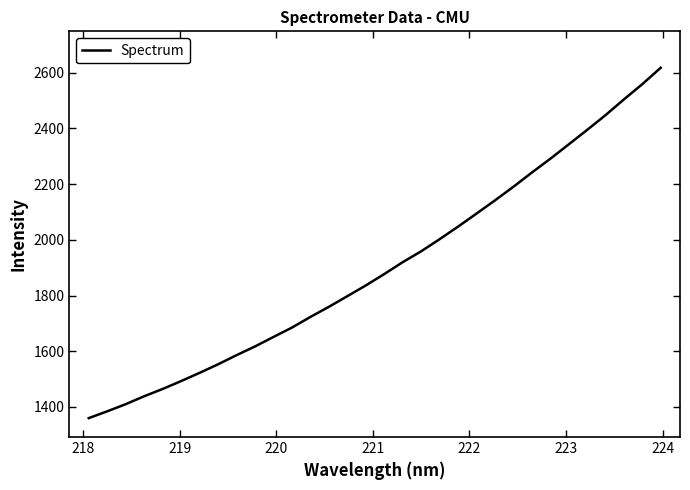

Reading left to right, list all the values displayed in this chart.

1359.8	1384.2	1409.8	1438.3	1464.5	1492.8	1522.2	1553.0	1585.8	1617.0	1651.1	1684.7	1723.0	1759.2	1797.5	1836.0	1876.8	1919.5	1958.5	2002.0	2047.0	2093.8	2141.2	2190.1	2241.1	2290.5	2342.2	2394.2	2447.4	2504.0	2558.8	2617.8